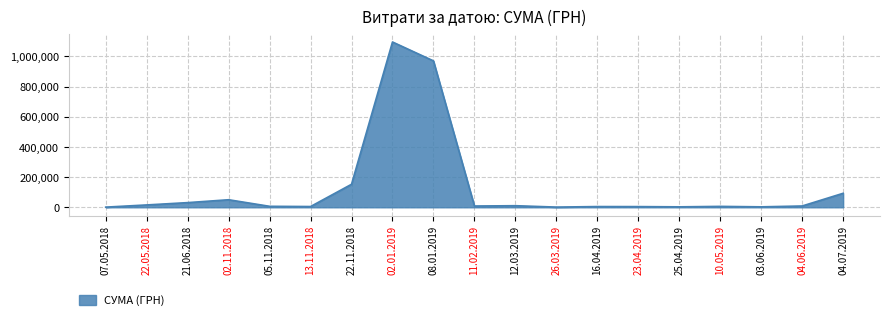

Which label corresponds to the largest value in the chart?

02.01.2019